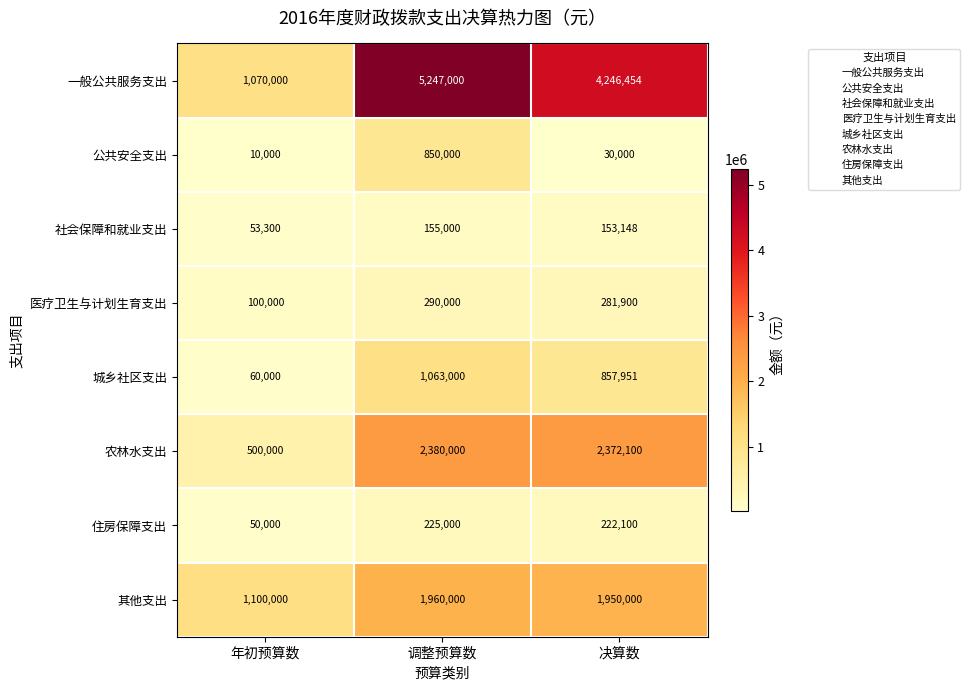

At which category is the sum across all series the highest?

调整预算数